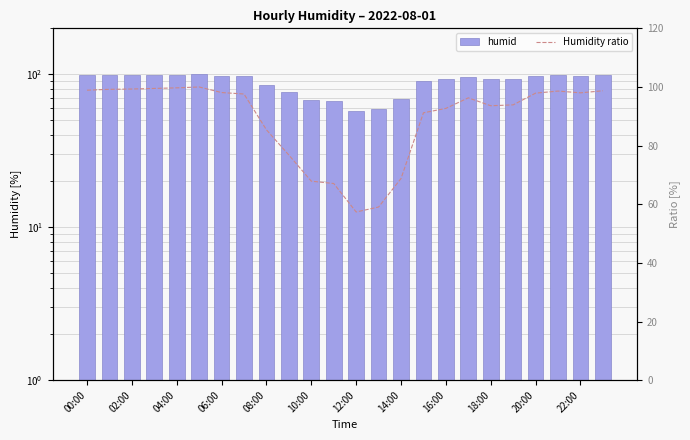

Which series has the largest total across all categories?

Humidity ratio